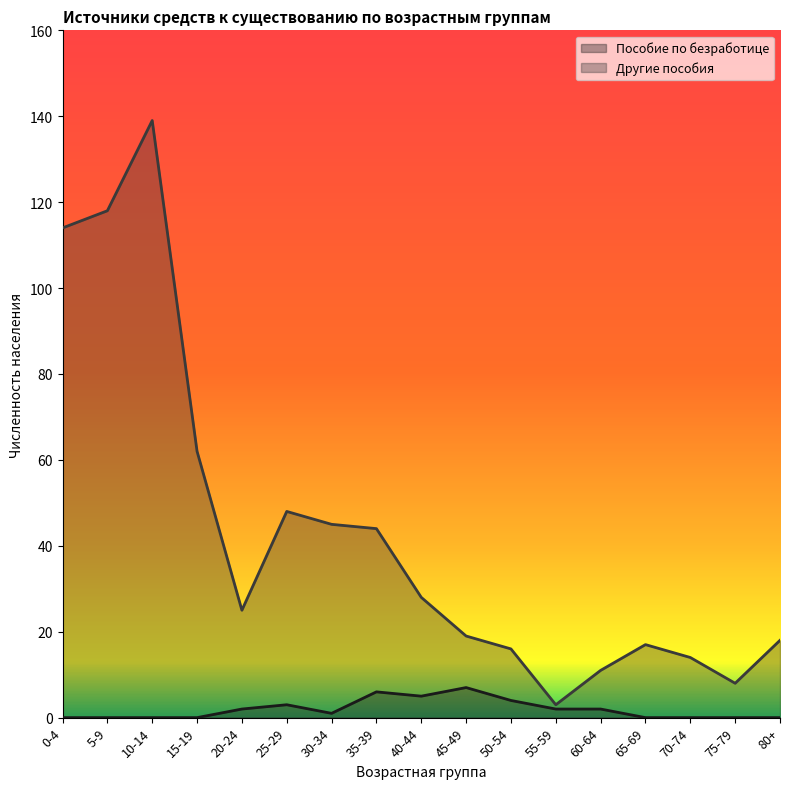

Which category has the lowest value in the Другие пособия series?

55-59